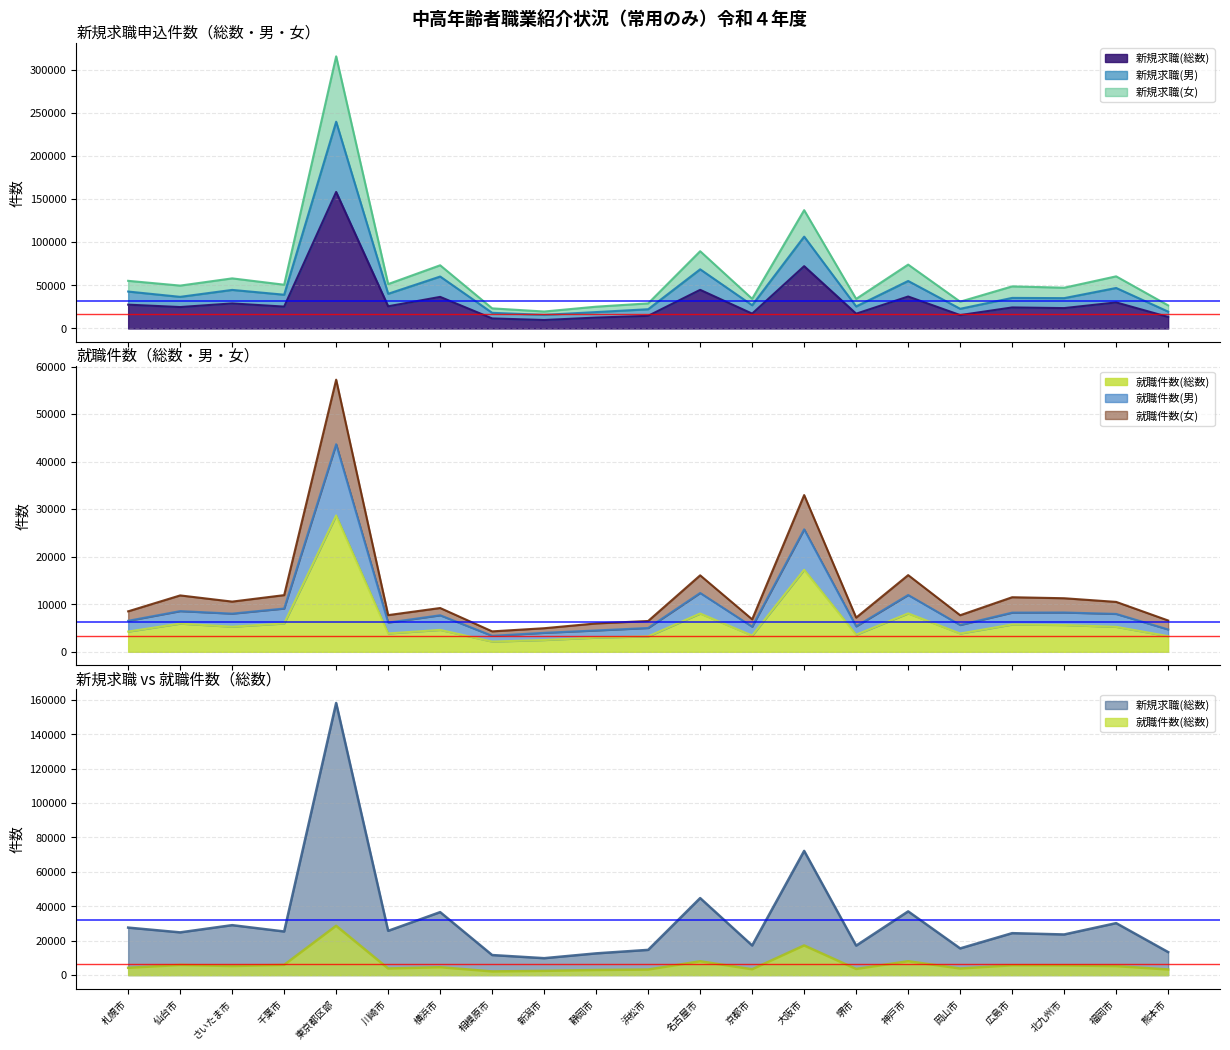

Where is the first local minimum for 就職件数(総数)?

さいたま市